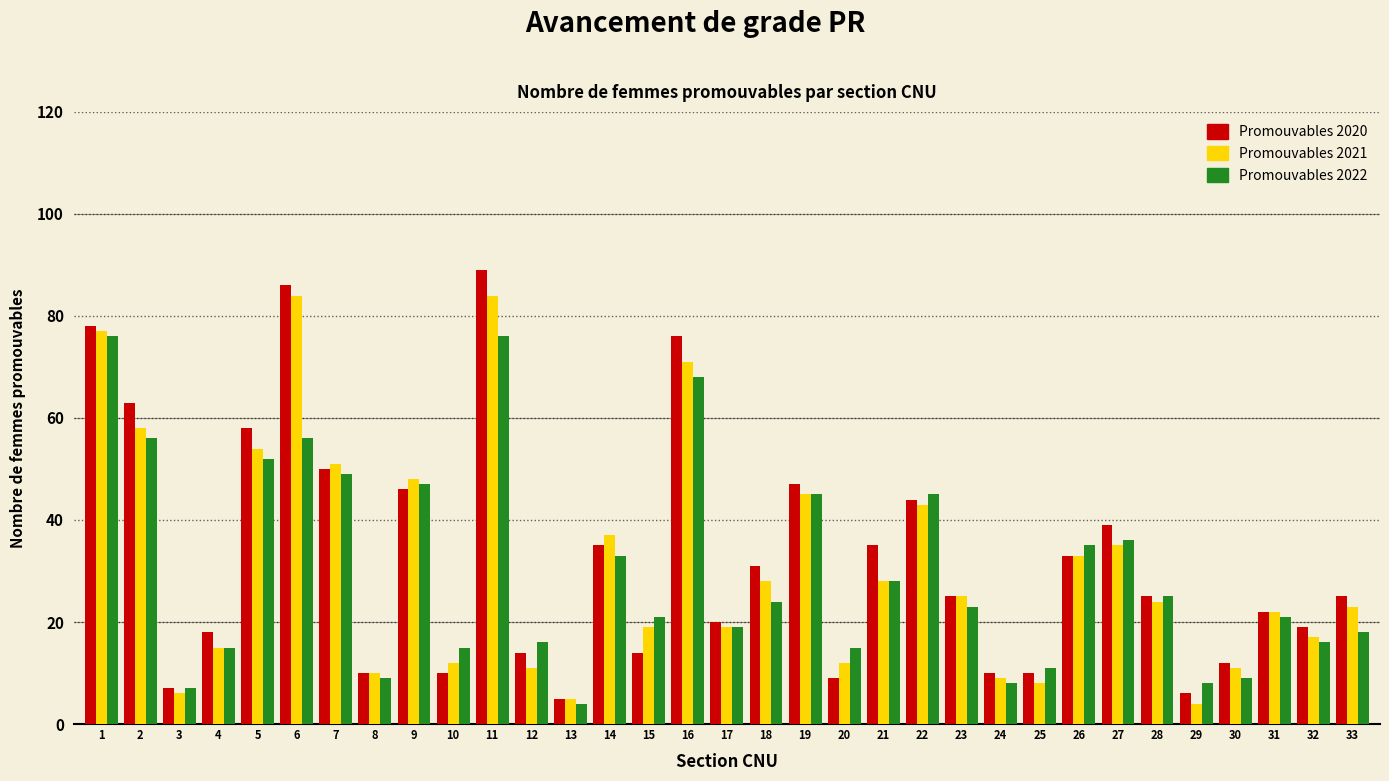

Which series has the widest spread of values?

Promouvables 2020